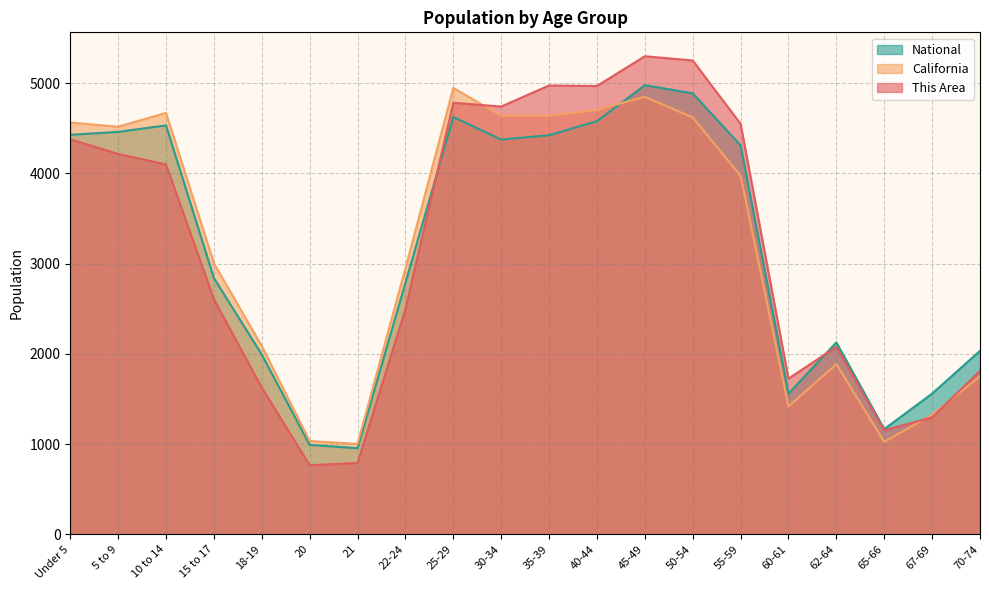

At which category does the chart reach its peak across all series?

45-49